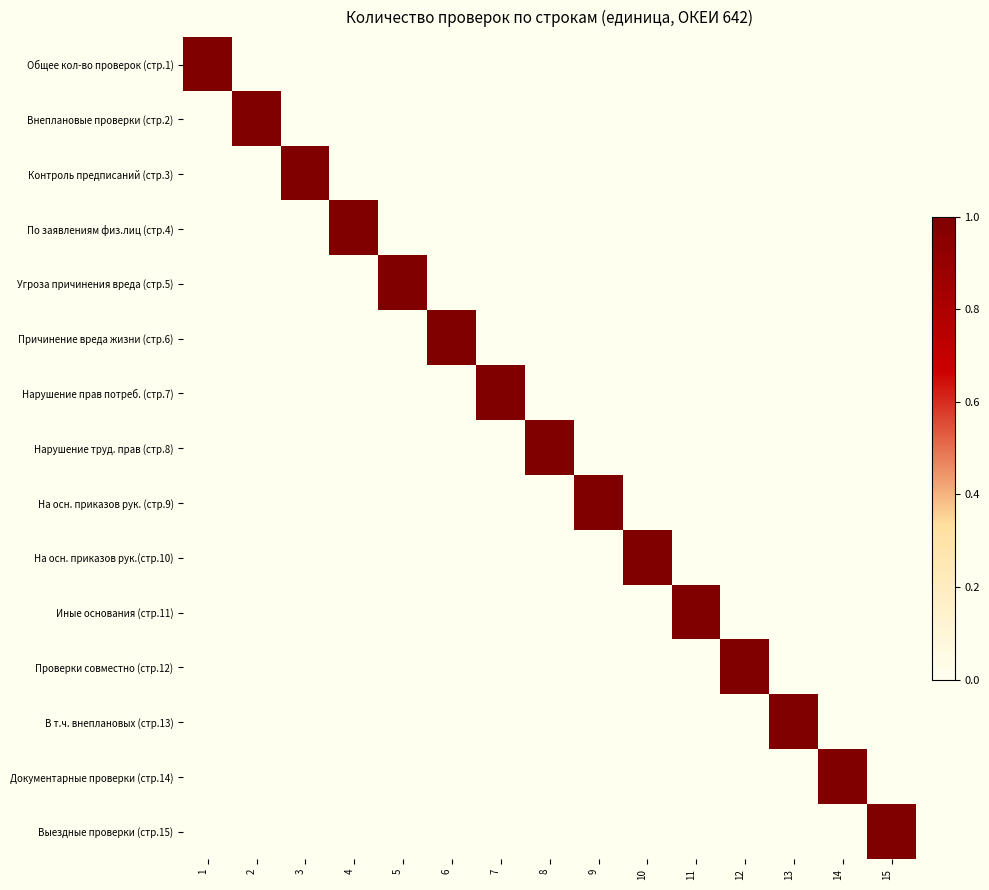

Reading right to left, list all the values displayed in this chart.

Общее кол-во проверок (стр.1): 15=0	14=0	13=0	12=0	11=0	10=0	9=0	8=0	7=0	6=0	5=0	4=0	3=0	2=0	1=1
Внеплановые проверки (стр.2): 15=0	14=0	13=0	12=0	11=0	10=0	9=0	8=0	7=0	6=0	5=0	4=0	3=0	2=1	1=0
Контроль предписаний (стр.3): 15=0	14=0	13=0	12=0	11=0	10=0	9=0	8=0	7=0	6=0	5=0	4=0	3=1	2=0	1=0
По заявлениям физ.лиц (стр.4): 15=0	14=0	13=0	12=0	11=0	10=0	9=0	8=0	7=0	6=0	5=0	4=1	3=0	2=0	1=0
Угроза причинения вреда (стр.5): 15=0	14=0	13=0	12=0	11=0	10=0	9=0	8=0	7=0	6=0	5=1	4=0	3=0	2=0	1=0
Причинение вреда жизни (стр.6): 15=0	14=0	13=0	12=0	11=0	10=0	9=0	8=0	7=0	6=1	5=0	4=0	3=0	2=0	1=0
Нарушение прав потреб. (стр.7): 15=0	14=0	13=0	12=0	11=0	10=0	9=0	8=0	7=1	6=0	5=0	4=0	3=0	2=0	1=0
Нарушение труд. прав (стр.8): 15=0	14=0	13=0	12=0	11=0	10=0	9=0	8=1	7=0	6=0	5=0	4=0	3=0	2=0	1=0
На осн. приказов рук. (стр.9): 15=0	14=0	13=0	12=0	11=0	10=0	9=1	8=0	7=0	6=0	5=0	4=0	3=0	2=0	1=0
На осн. приказов рук.(стр.10): 15=0	14=0	13=0	12=0	11=0	10=1	9=0	8=0	7=0	6=0	5=0	4=0	3=0	2=0	1=0
Иные основания (стр.11): 15=0	14=0	13=0	12=0	11=1	10=0	9=0	8=0	7=0	6=0	5=0	4=0	3=0	2=0	1=0
Проверки совместно (стр.12): 15=0	14=0	13=0	12=1	11=0	10=0	9=0	8=0	7=0	6=0	5=0	4=0	3=0	2=0	1=0
В т.ч. внеплановых (стр.13): 15=0	14=0	13=1	12=0	11=0	10=0	9=0	8=0	7=0	6=0	5=0	4=0	3=0	2=0	1=0
Документарные проверки (стр.14): 15=0	14=1	13=0	12=0	11=0	10=0	9=0	8=0	7=0	6=0	5=0	4=0	3=0	2=0	1=0
Выездные проверки (стр.15): 15=1	14=0	13=0	12=0	11=0	10=0	9=0	8=0	7=0	6=0	5=0	4=0	3=0	2=0	1=0